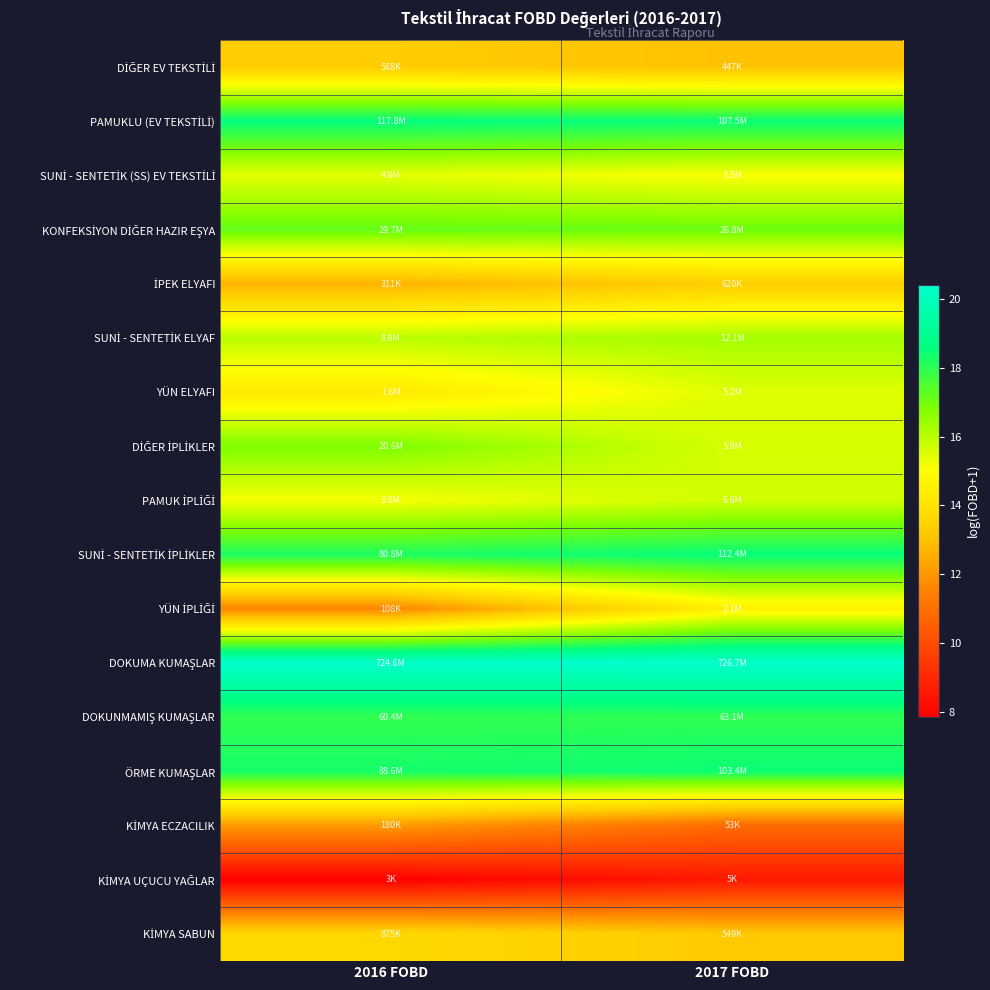

How many distinct data groups are displayed?

17